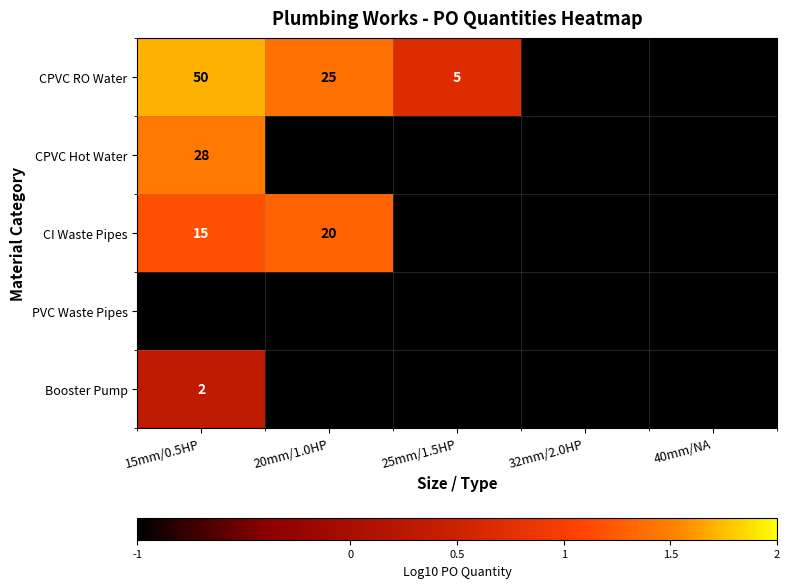

The value of CI Waste Pipes at 15mm/0.5HP is 7. True or false?

False